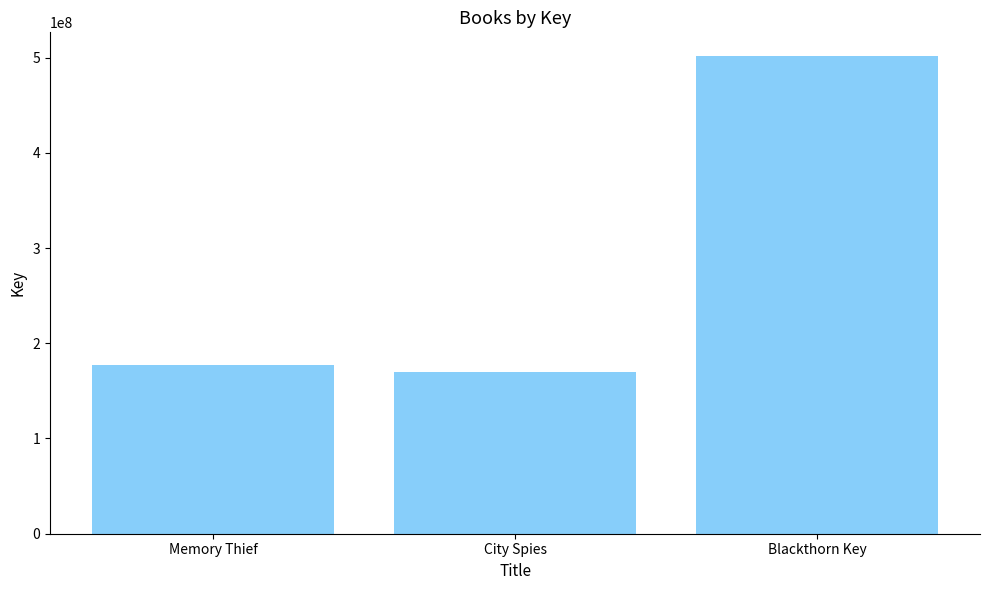

Does the chart contain stacked bars?

No